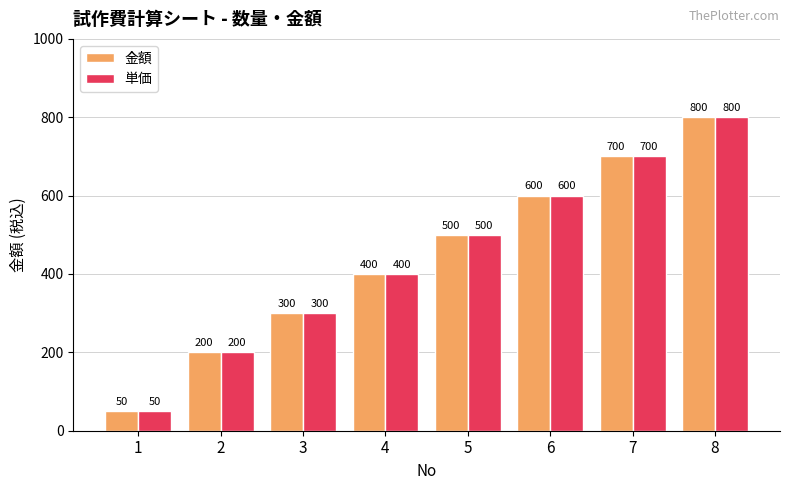

Rank the categories by 金額 value from highest to lowest.

8, 7, 6, 5, 4, 3, 2, 1